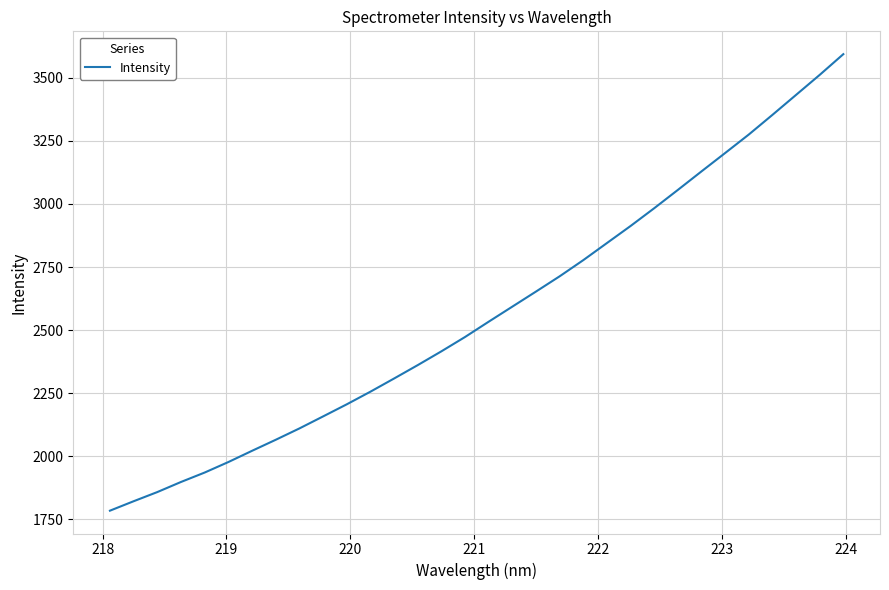

What is the greatest value displayed?

3593.7